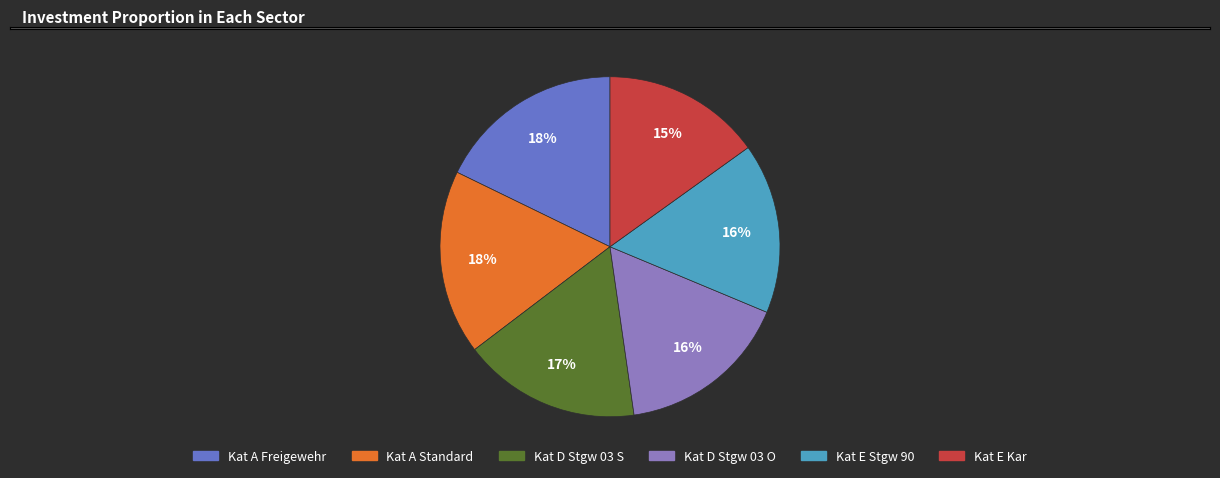

Is it true that Kat D Stgw 03 S is 6% of the pie?

False